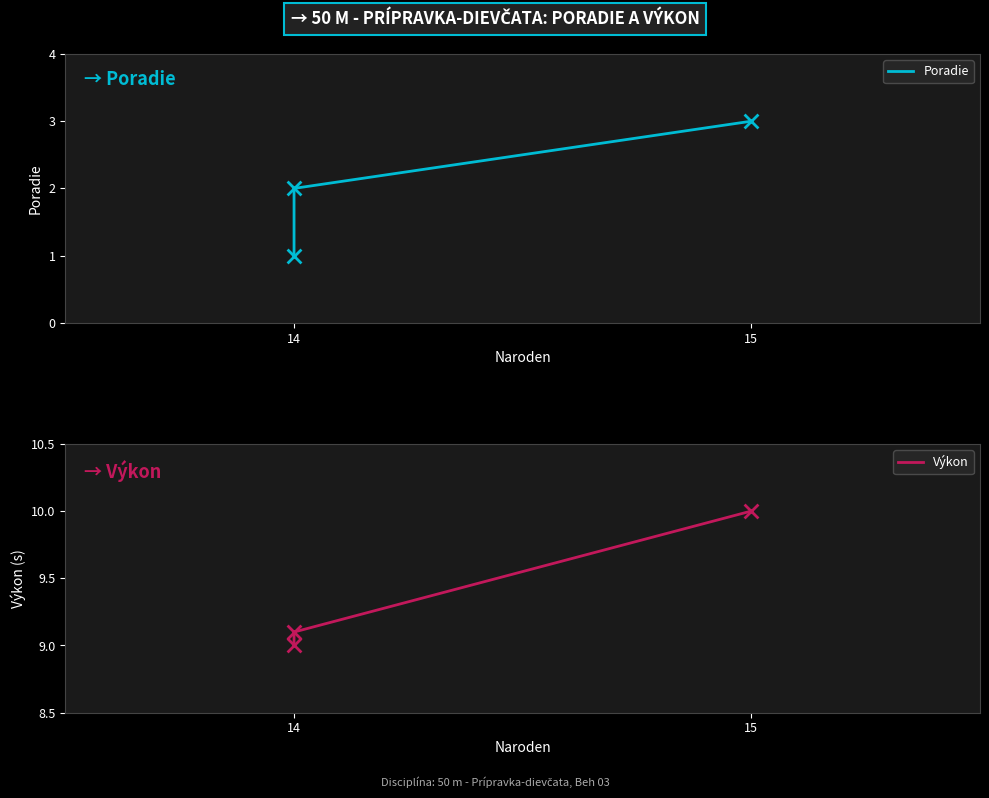

Which series has the largest total across all categories?

Výkon